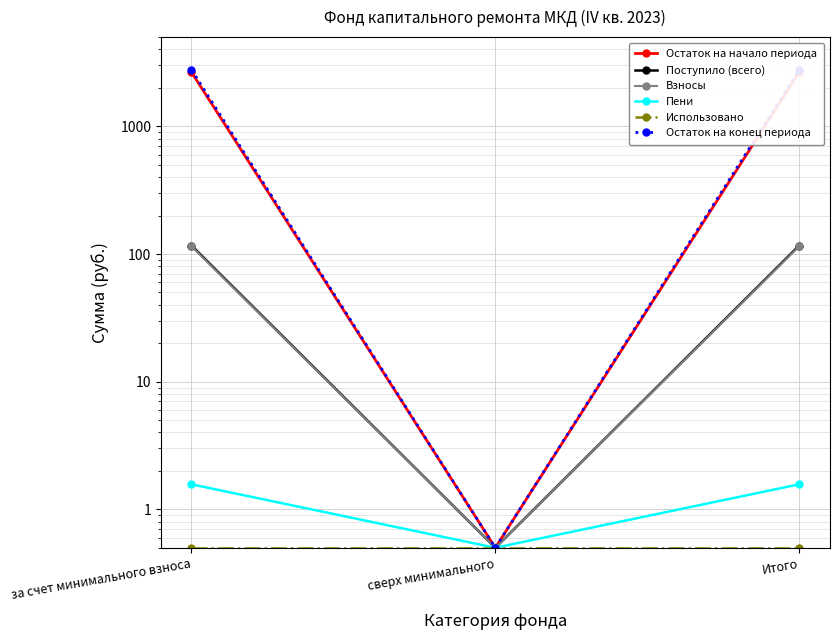

At how many categories does at least one series exceed 556?

2